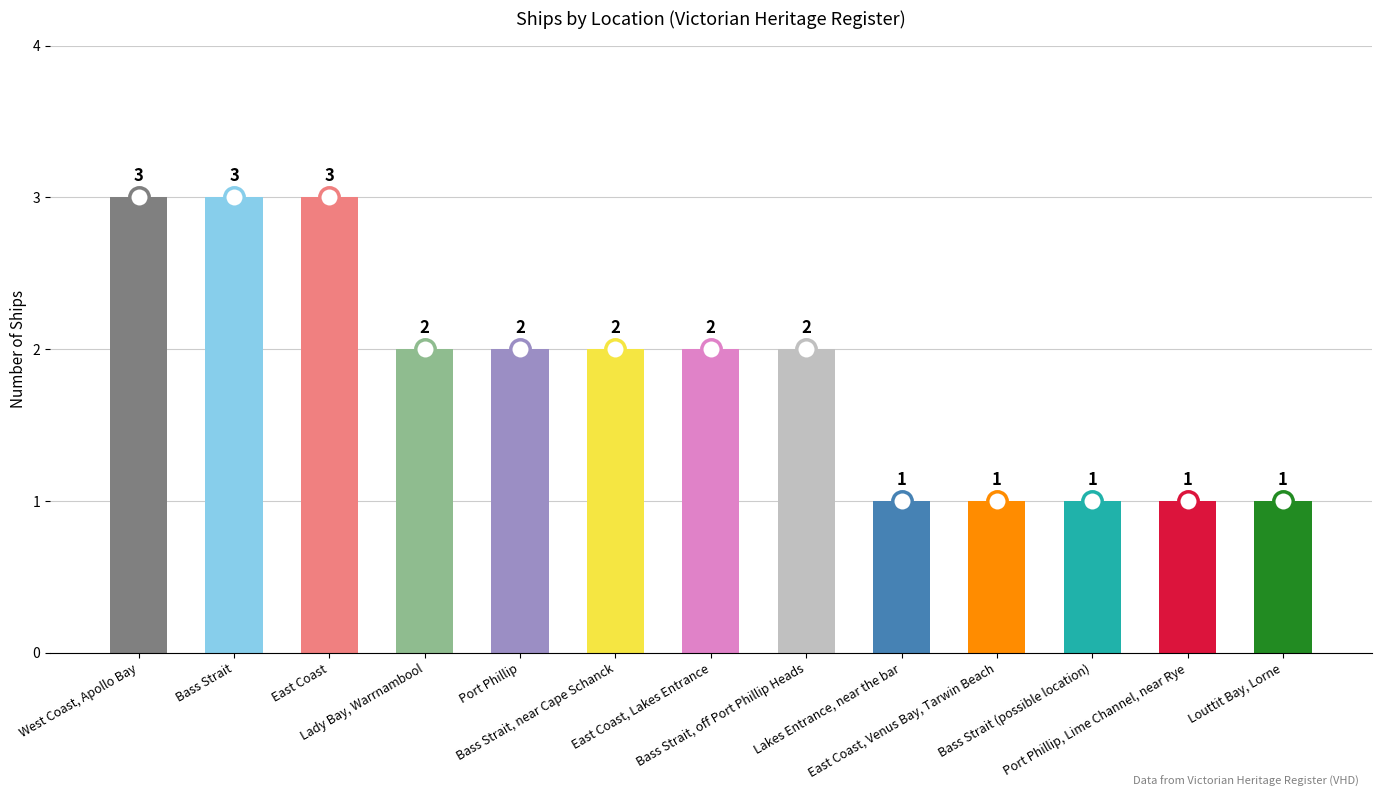

What is the label of the 9th bar from the left?

Lakes Entrance, near the bar